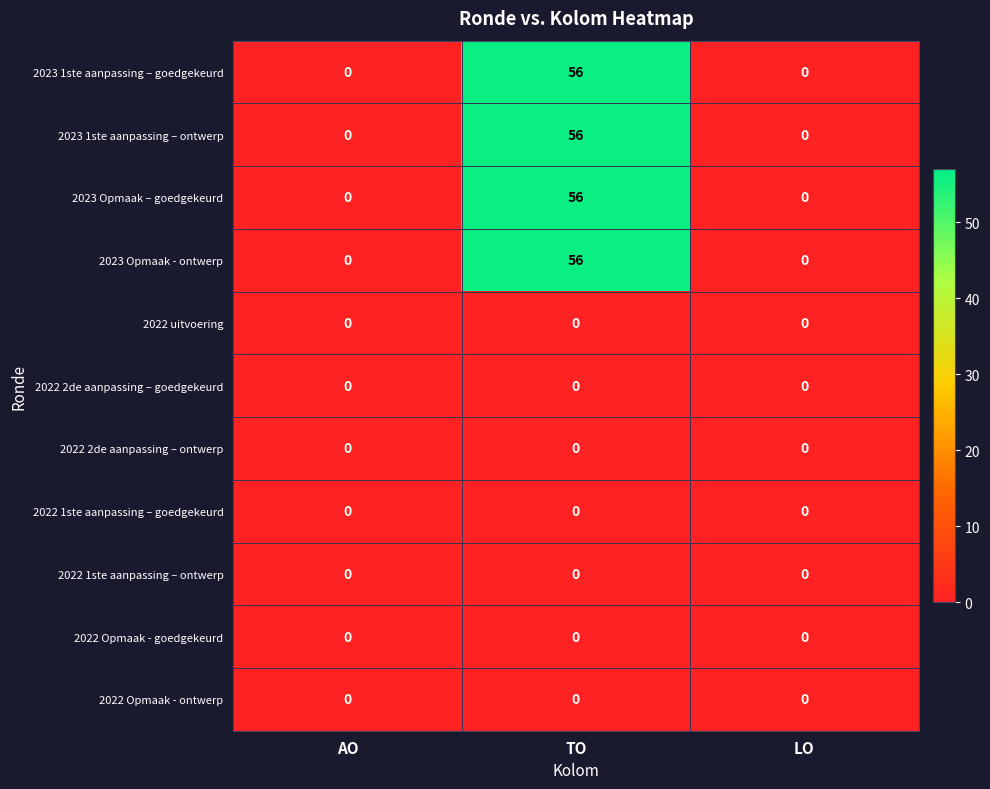

The 2023 Opmaak - ontwerp series shows -22 at AO. True or false?

False